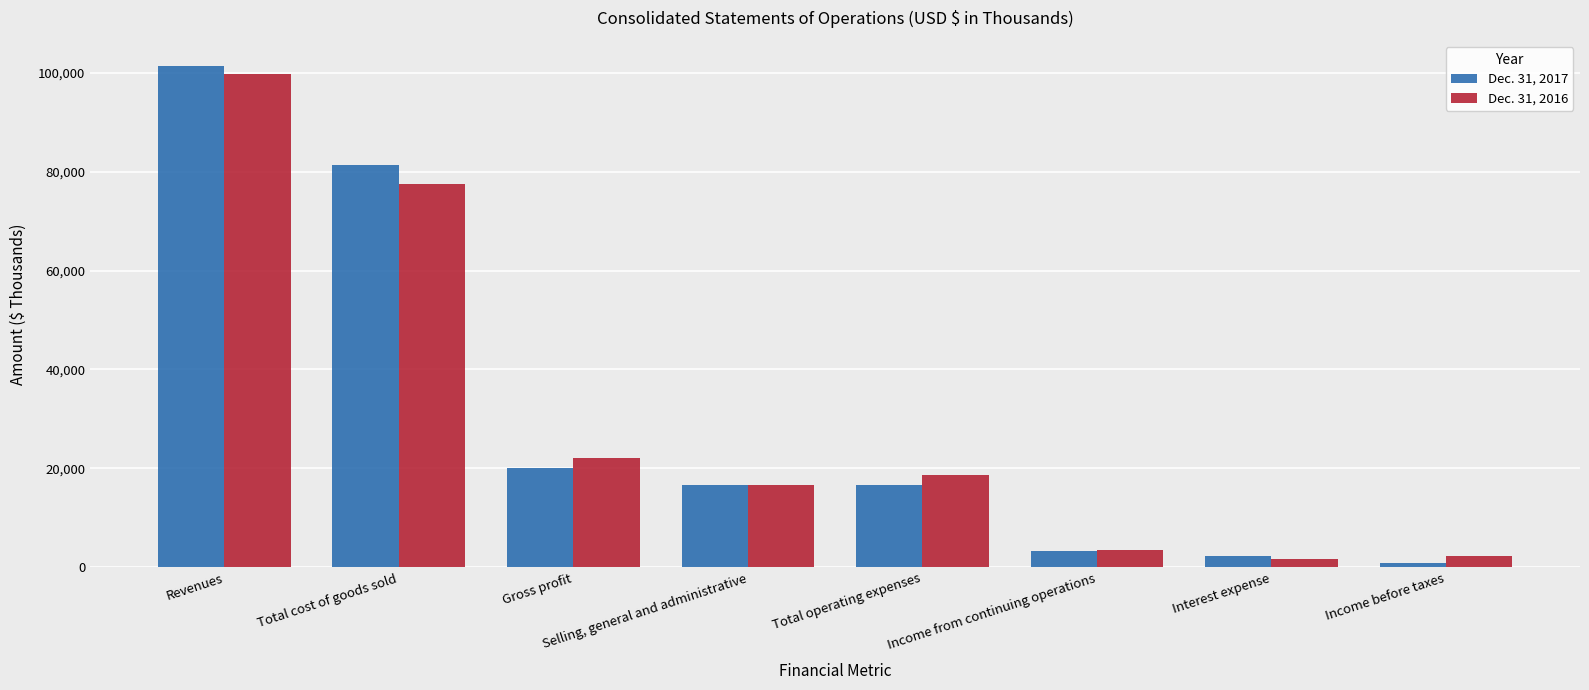

At which label is Dec. 31, 2016 closest to 50685?

Total cost of goods sold